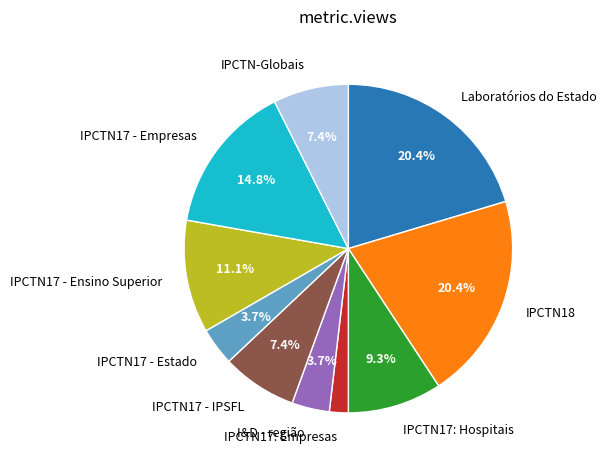

What is the ratio of the value at IPCTN17 - Estado to the value at IPCTN17: Hospitais?

0.4